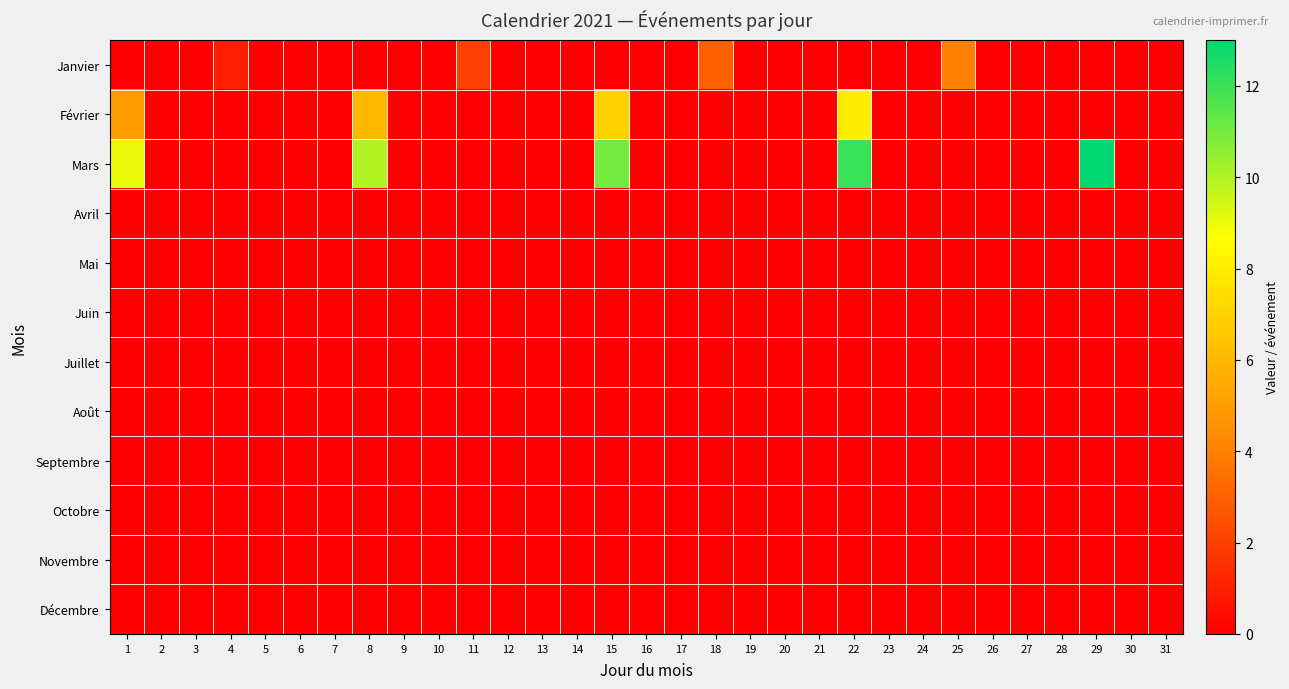

Reading left to right, list all the values displayed in this chart.

Janvier: 1=0	2=0	3=0	4=1	5=0	6=0	7=0	8=0	9=0	10=0	11=2	12=0	13=0	14=0	15=0	16=0	17=0	18=3	19=0	20=0	21=0	22=0	23=0	24=0	25=4	26=0	27=0	28=0	29=0	30=0	31=0
Février: 1=5	2=0	3=0	4=0	5=0	6=0	7=0	8=6	9=0	10=0	11=0	12=0	13=0	14=0	15=7	16=0	17=0	18=0	19=0	20=0	21=0	22=8	23=0	24=0	25=0	26=0	27=0	28=0	29=0	30=0	31=0
Mars: 1=9	2=0	3=0	4=0	5=0	6=0	7=0	8=10	9=0	10=0	11=0	12=0	13=0	14=0	15=11	16=0	17=0	18=0	19=0	20=0	21=0	22=12	23=0	24=0	25=0	26=0	27=0	28=0	29=13	30=0	31=0
Avril: 1=0	2=0	3=0	4=0	5=0	6=0	7=0	8=0	9=0	10=0	11=0	12=0	13=0	14=0	15=0	16=0	17=0	18=0	19=0	20=0	21=0	22=0	23=0	24=0	25=0	26=0	27=0	28=0	29=0	30=0	31=0
Mai: 1=0	2=0	3=0	4=0	5=0	6=0	7=0	8=0	9=0	10=0	11=0	12=0	13=0	14=0	15=0	16=0	17=0	18=0	19=0	20=0	21=0	22=0	23=0	24=0	25=0	26=0	27=0	28=0	29=0	30=0	31=0
Juin: 1=0	2=0	3=0	4=0	5=0	6=0	7=0	8=0	9=0	10=0	11=0	12=0	13=0	14=0	15=0	16=0	17=0	18=0	19=0	20=0	21=0	22=0	23=0	24=0	25=0	26=0	27=0	28=0	29=0	30=0	31=0
Juillet: 1=0	2=0	3=0	4=0	5=0	6=0	7=0	8=0	9=0	10=0	11=0	12=0	13=0	14=0	15=0	16=0	17=0	18=0	19=0	20=0	21=0	22=0	23=0	24=0	25=0	26=0	27=0	28=0	29=0	30=0	31=0
Août: 1=0	2=0	3=0	4=0	5=0	6=0	7=0	8=0	9=0	10=0	11=0	12=0	13=0	14=0	15=0	16=0	17=0	18=0	19=0	20=0	21=0	22=0	23=0	24=0	25=0	26=0	27=0	28=0	29=0	30=0	31=0
Septembre: 1=0	2=0	3=0	4=0	5=0	6=0	7=0	8=0	9=0	10=0	11=0	12=0	13=0	14=0	15=0	16=0	17=0	18=0	19=0	20=0	21=0	22=0	23=0	24=0	25=0	26=0	27=0	28=0	29=0	30=0	31=0
Octobre: 1=0	2=0	3=0	4=0	5=0	6=0	7=0	8=0	9=0	10=0	11=0	12=0	13=0	14=0	15=0	16=0	17=0	18=0	19=0	20=0	21=0	22=0	23=0	24=0	25=0	26=0	27=0	28=0	29=0	30=0	31=0
Novembre: 1=0	2=0	3=0	4=0	5=0	6=0	7=0	8=0	9=0	10=0	11=0	12=0	13=0	14=0	15=0	16=0	17=0	18=0	19=0	20=0	21=0	22=0	23=0	24=0	25=0	26=0	27=0	28=0	29=0	30=0	31=0
Décembre: 1=0	2=0	3=0	4=0	5=0	6=0	7=0	8=0	9=0	10=0	11=0	12=0	13=0	14=0	15=0	16=0	17=0	18=0	19=0	20=0	21=0	22=0	23=0	24=0	25=0	26=0	27=0	28=0	29=0	30=0	31=0